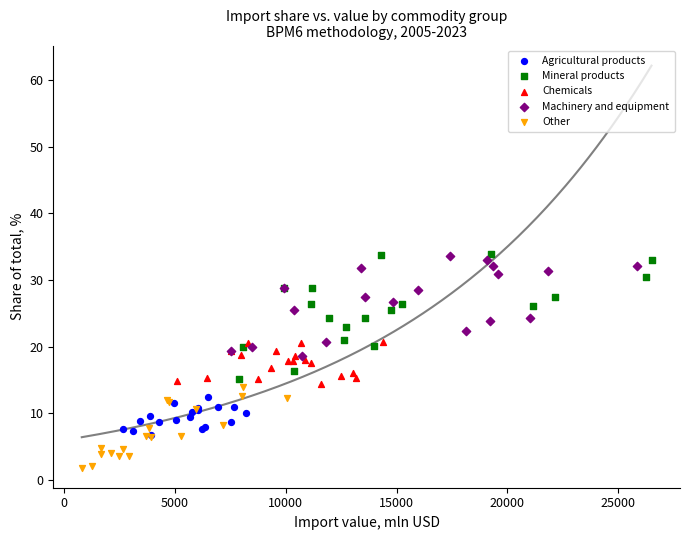

Which series has the widest spread of Y values?

Mineral products